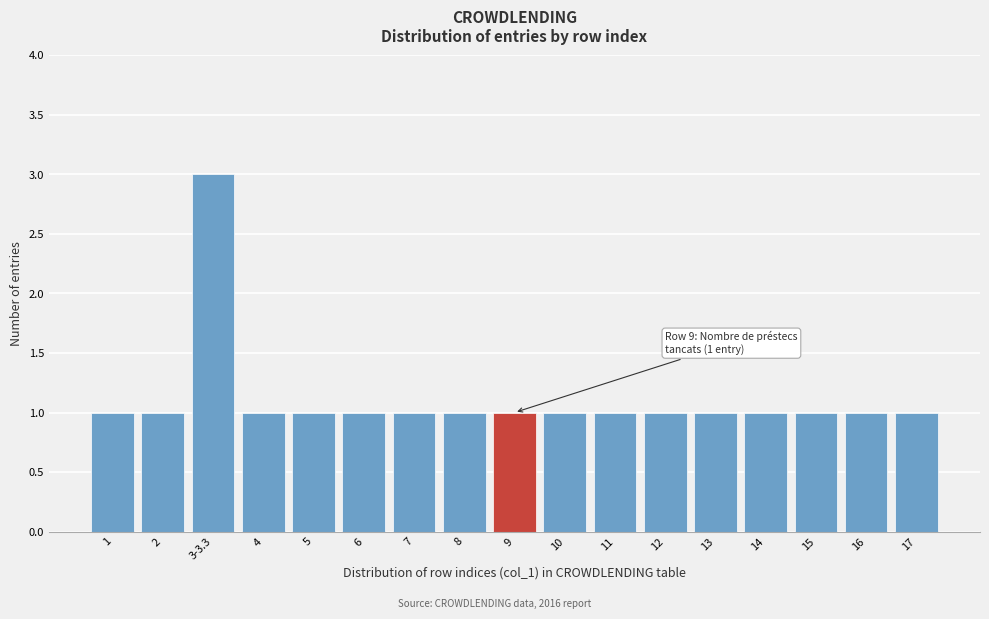

Reading left to right, transcribe all the data shown in this chart.

1=1	2=1	3-3.3=3	4=1	5=1	6=1	7=1	8=1	9=1	10=1	11=1	12=1	13=1	14=1	15=1	16=1	17=1